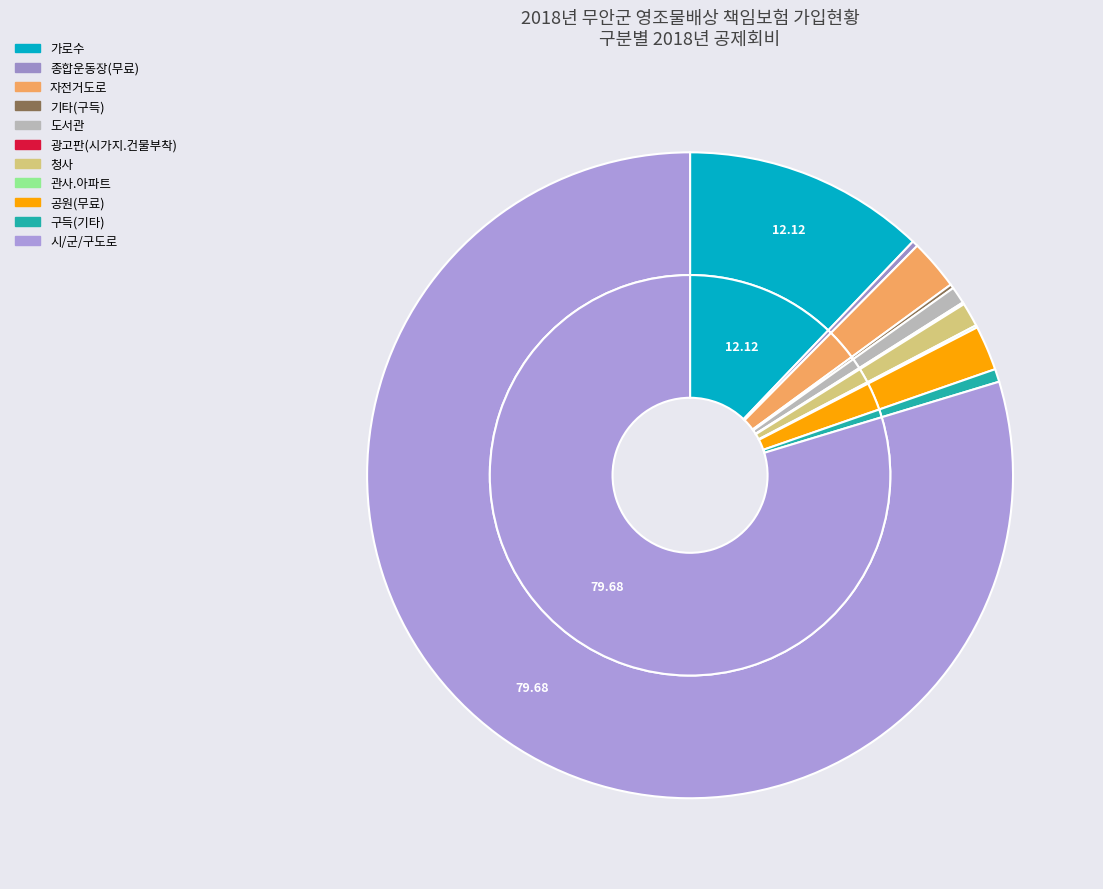

What is the smallest slice in the pie chart?

광고판(시가지.건물부착)